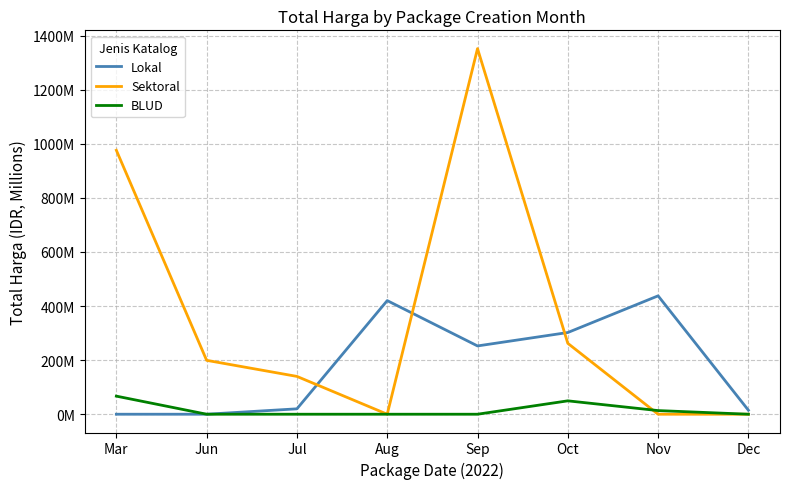

Rank the series by their average value, from lowest to highest.

BLUD, Lokal, Sektoral